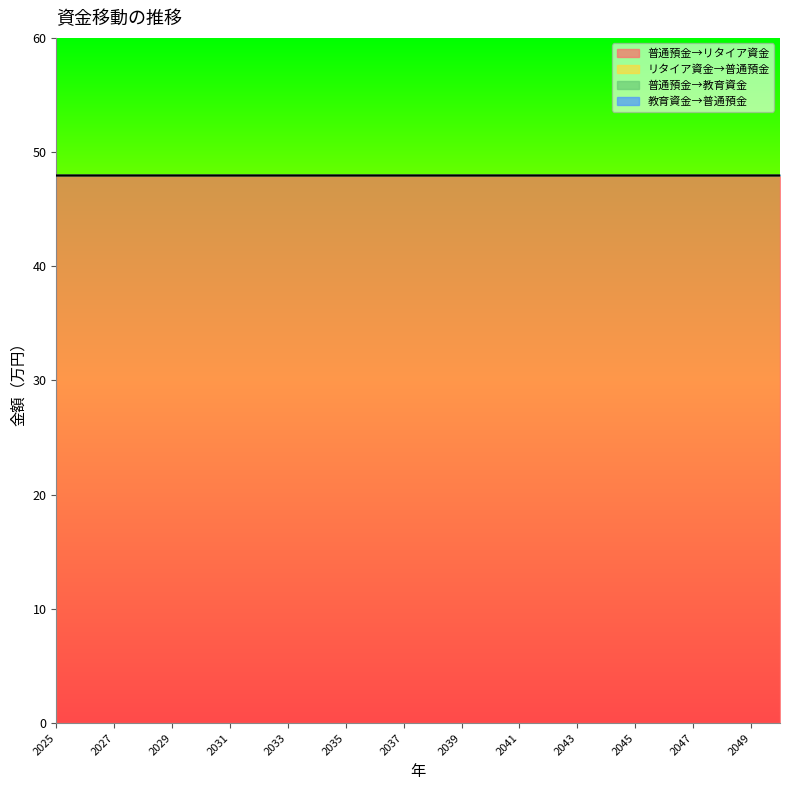

Reading left to right, transcribe all the data shown in this chart.

普通預金→リタイア資金: 48	48	48	48	48	48	48	48	48	48	48	48	48	48	48	48	48	48	48	48	48	48	48	48	48	48
リタイア資金→普通預金: 0	0	0	0	0	0	0	0	0	0	0	0	0	0	0	0	0	0	0	0	0	0	0	0	0	0
普通預金→教育資金: 0	0	0	0	0	0	0	0	0	0	0	0	0	0	0	0	0	0	0	0	0	0	0	0	0	0
教育資金→普通預金: 0	0	0	0	0	0	0	0	0	0	0	0	0	0	0	0	0	0	0	0	0	0	0	0	0	0